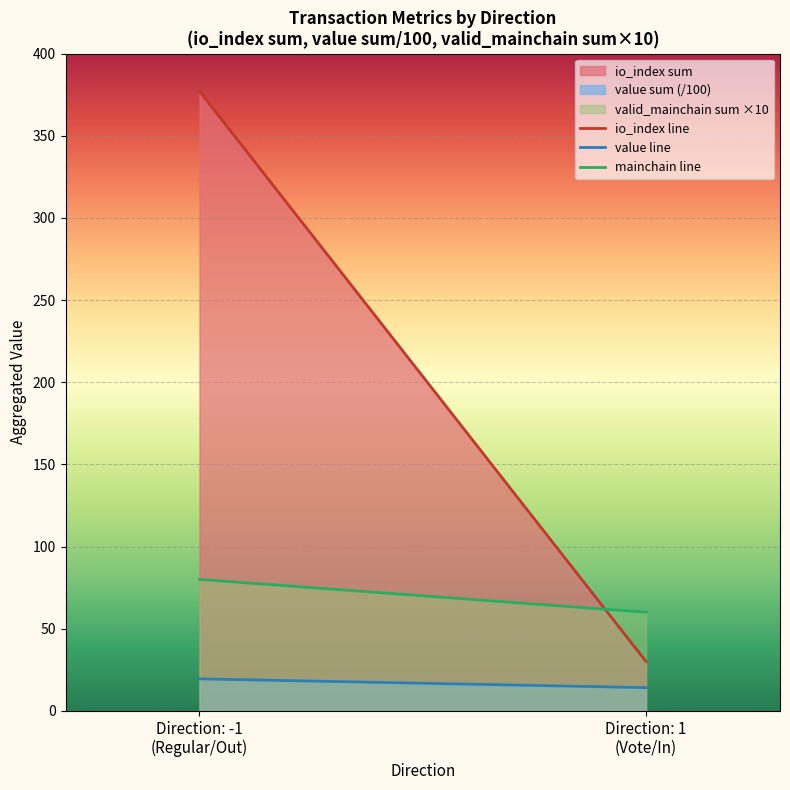

The value of value line at Direction: 1
(Vote/In) is 25.4. True or false?

False